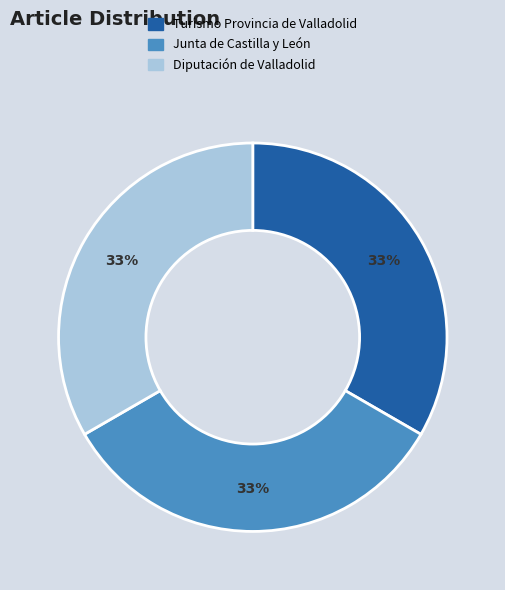

Is it true that Diputación de Valladolid is 20% of the pie?

False